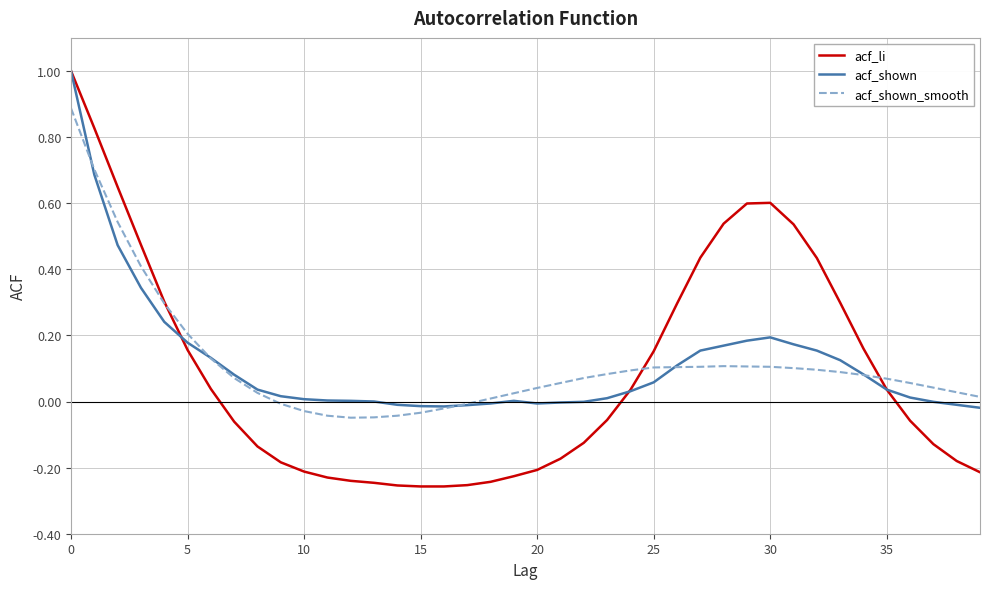

Which series has the largest range (max minus min)?

acf_li